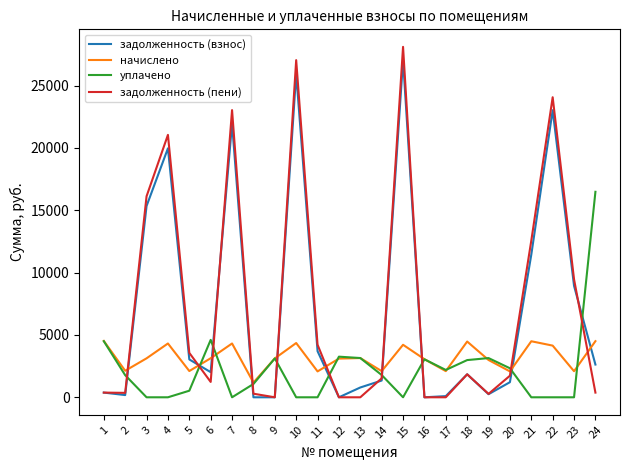

Which series has the largest range (max minus min)?

задолженность (пени)